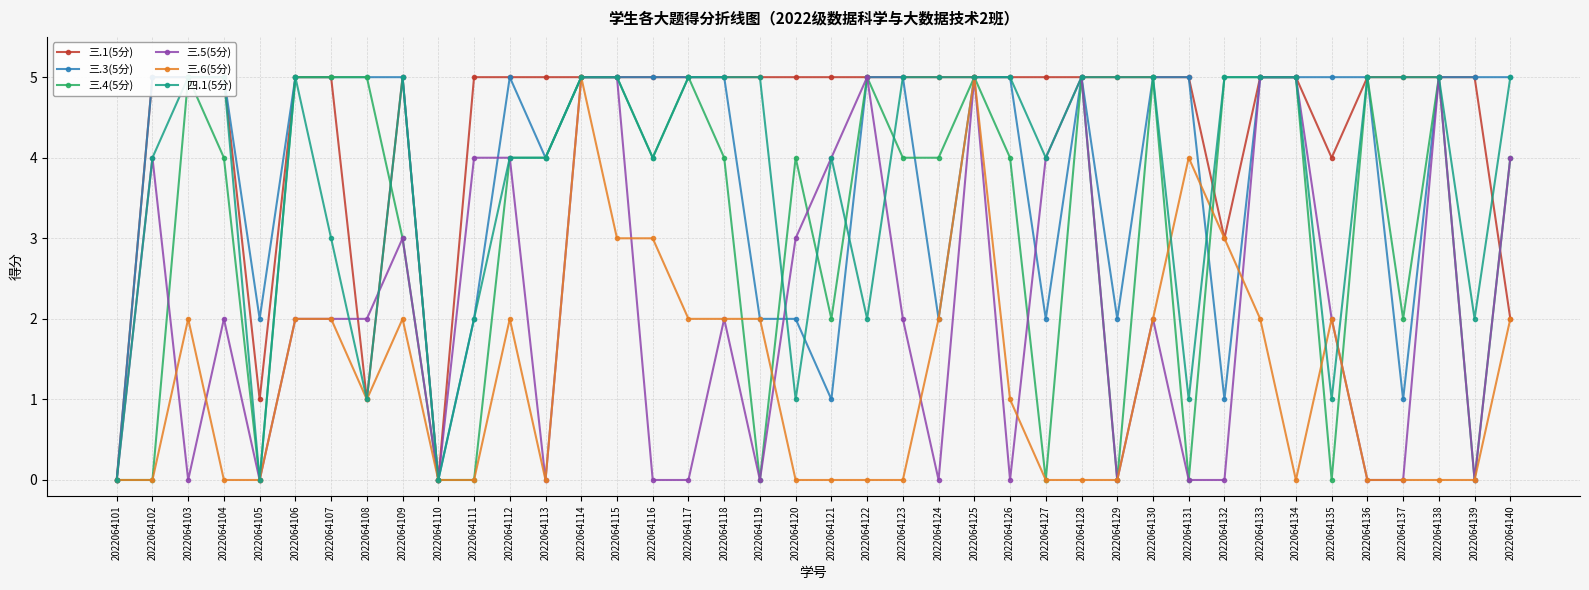

At which label does 三.3(5分) reach its peak?

2022064102